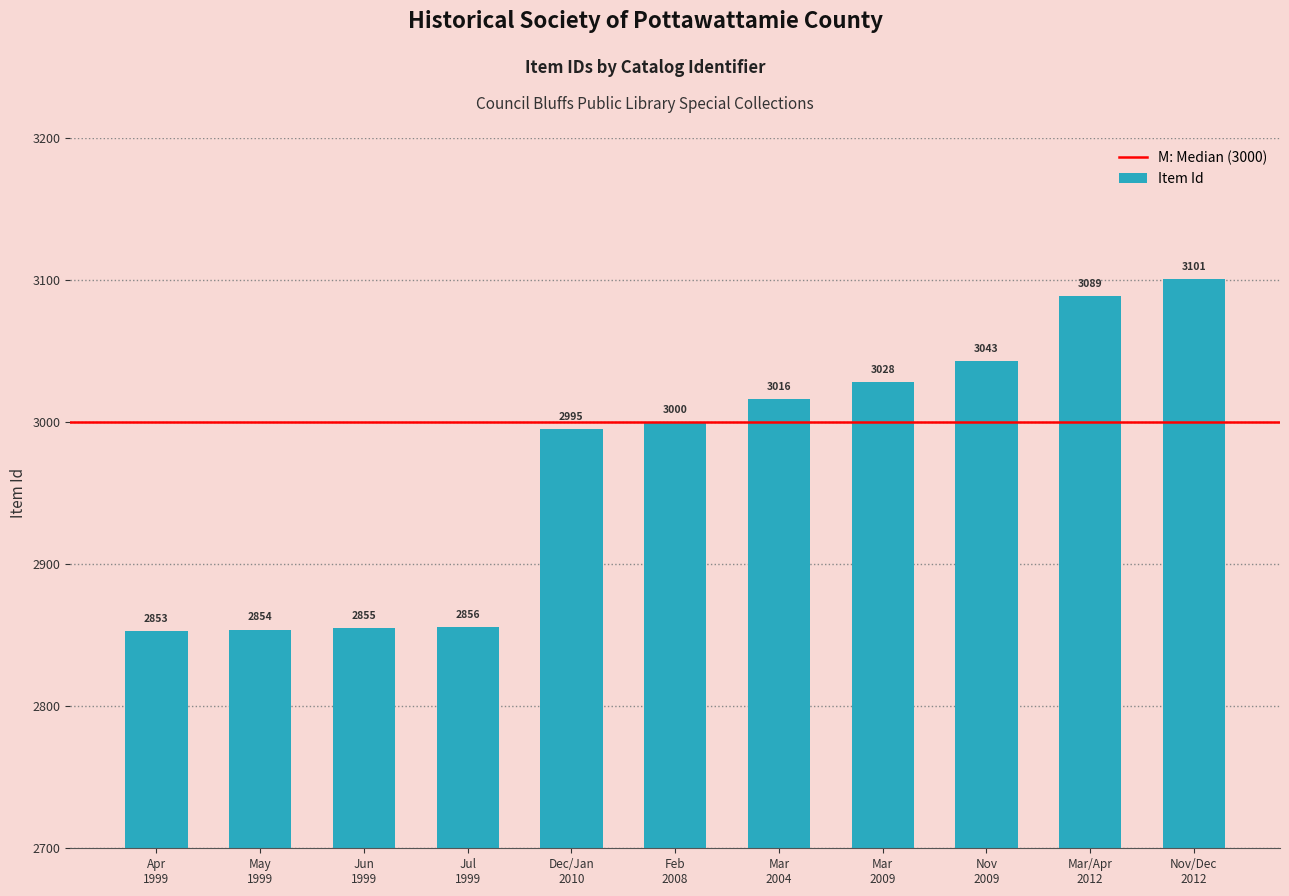

What is the value of the 9th bar from the left?

3043